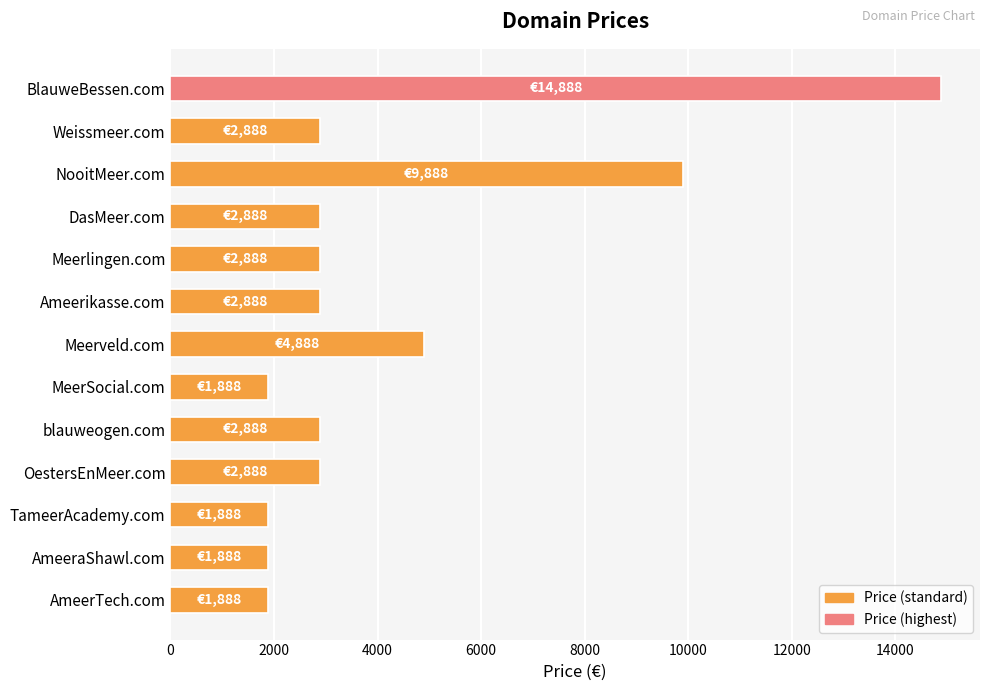

Is it true that the value at MeerSocial.com is 1888?

True